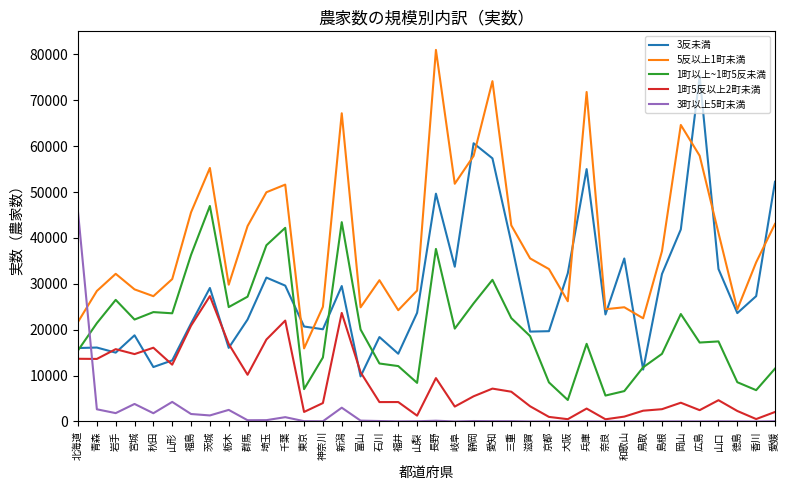

At which category does the chart reach its peak across all series?

長野